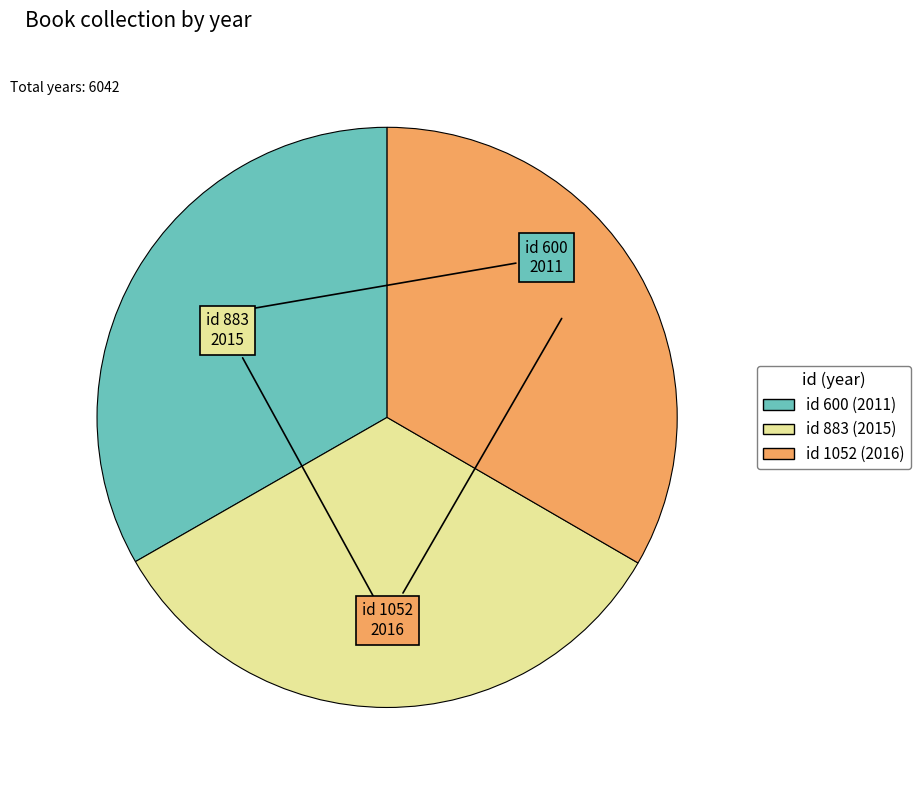

Is there a majority slice in this chart?

No